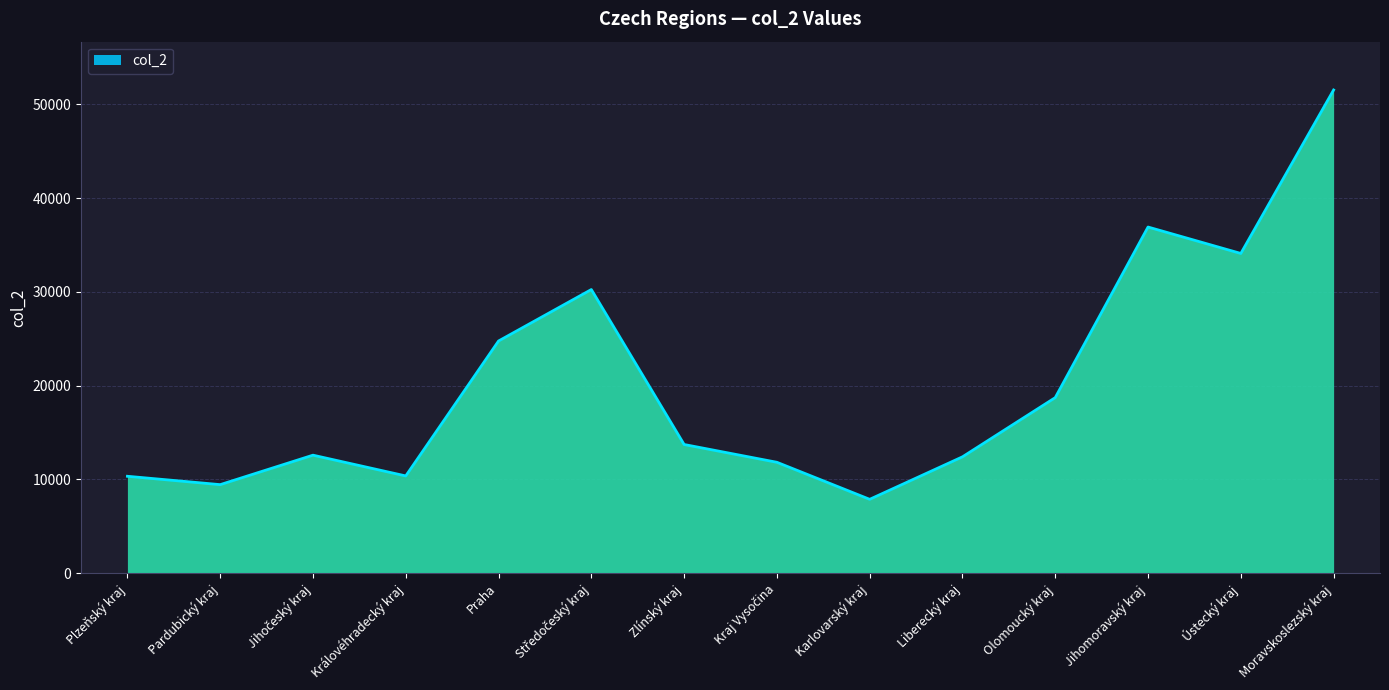

Is it true that the value at Jihomoravský kraj is 36921?

True